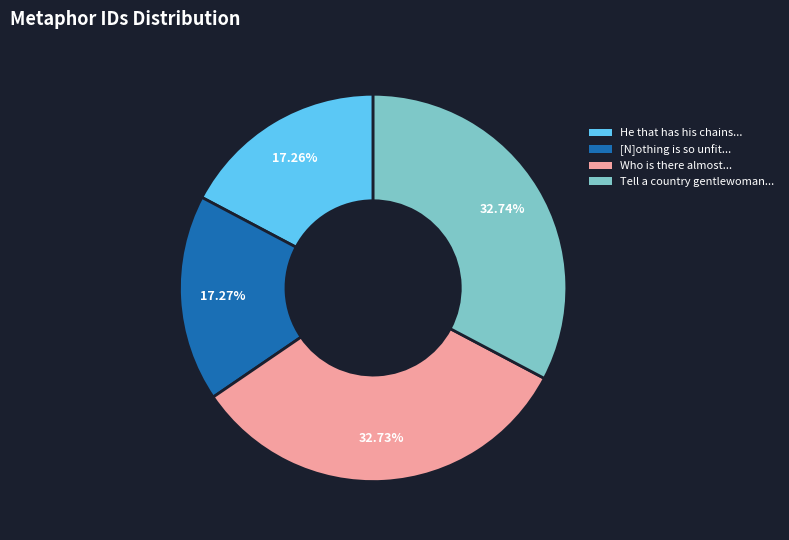

Does any single category account for the majority?

No